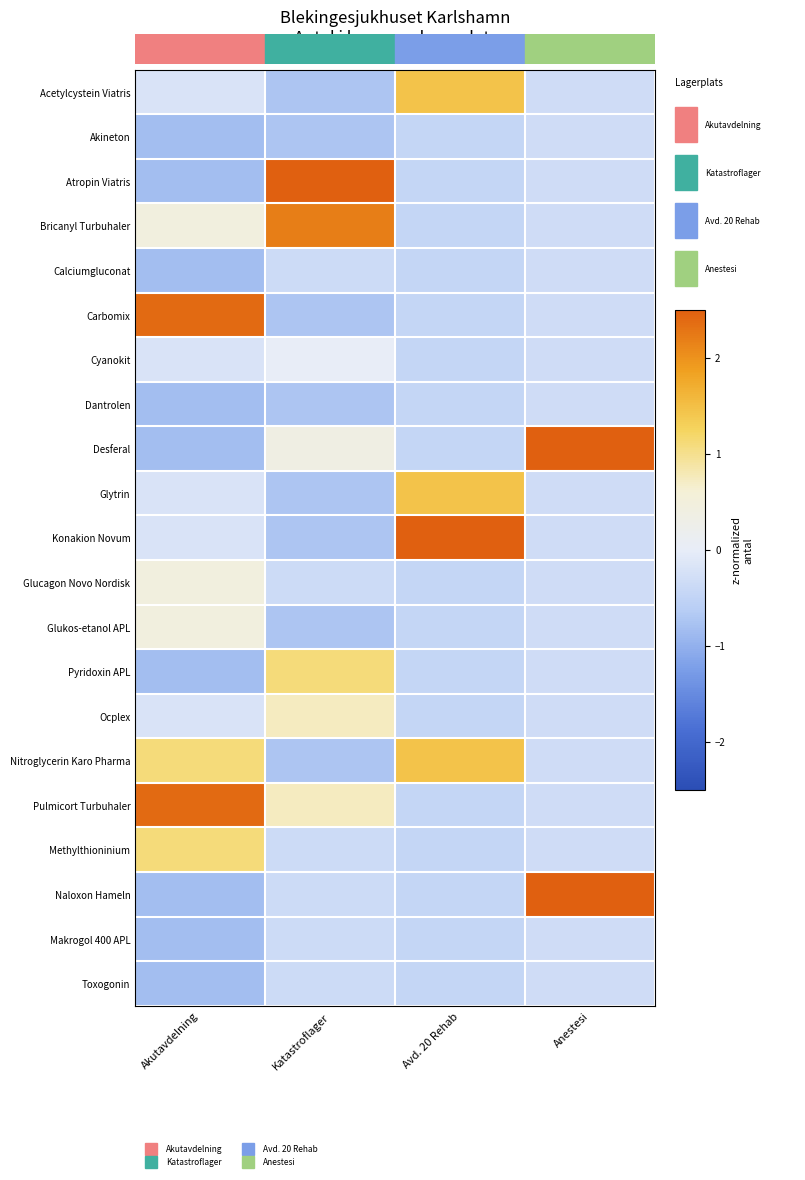

Which category has the lowest value across all series?

Akutavdelning